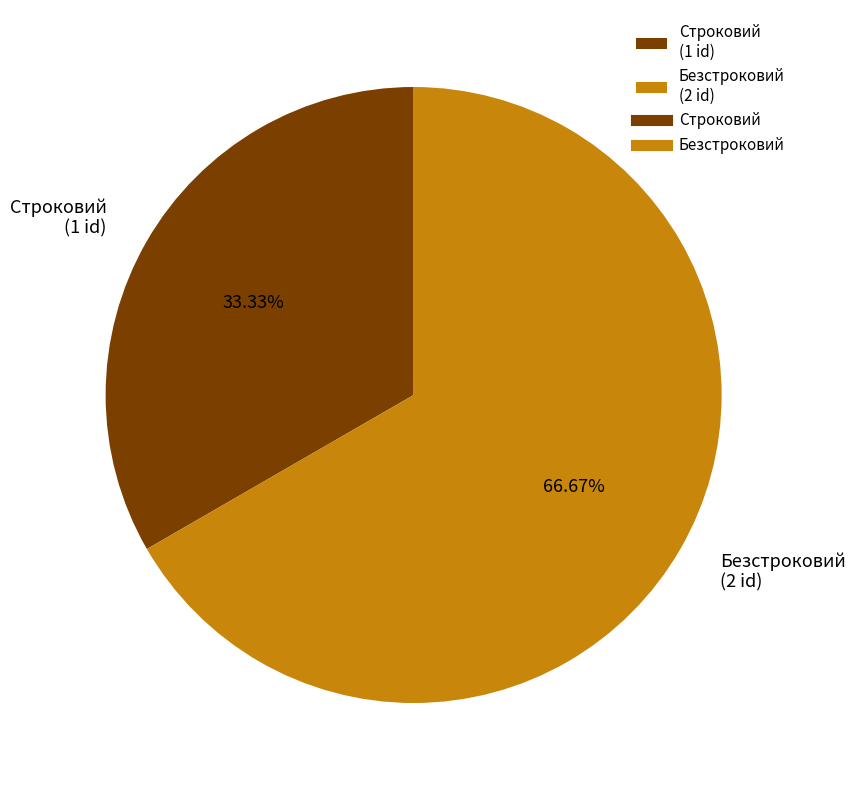

Does Строковий account for over 50% of the chart?

No